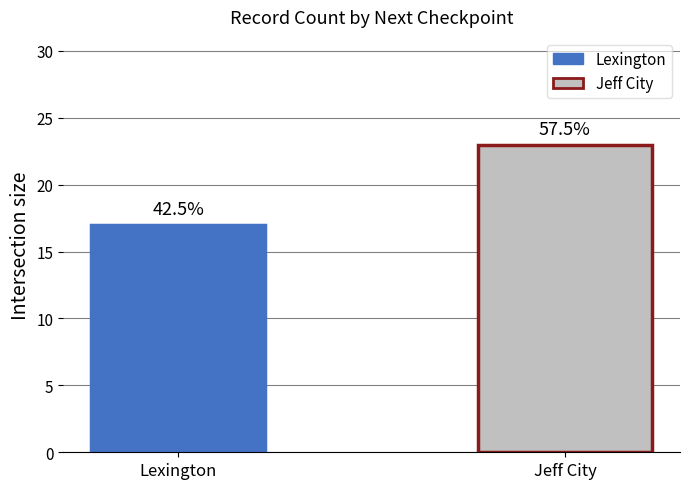

Reading left to right, what are all the values shown in this chart?

17	23